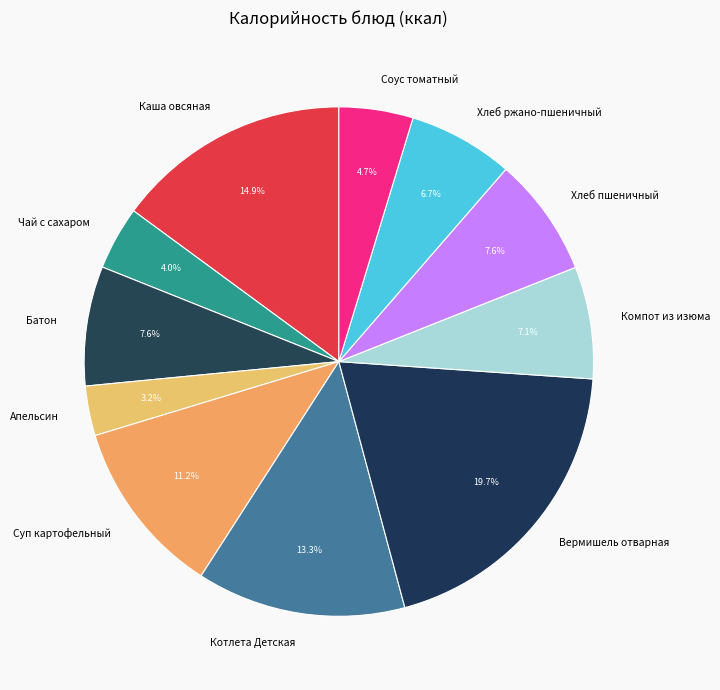

Is there a majority slice in this chart?

No